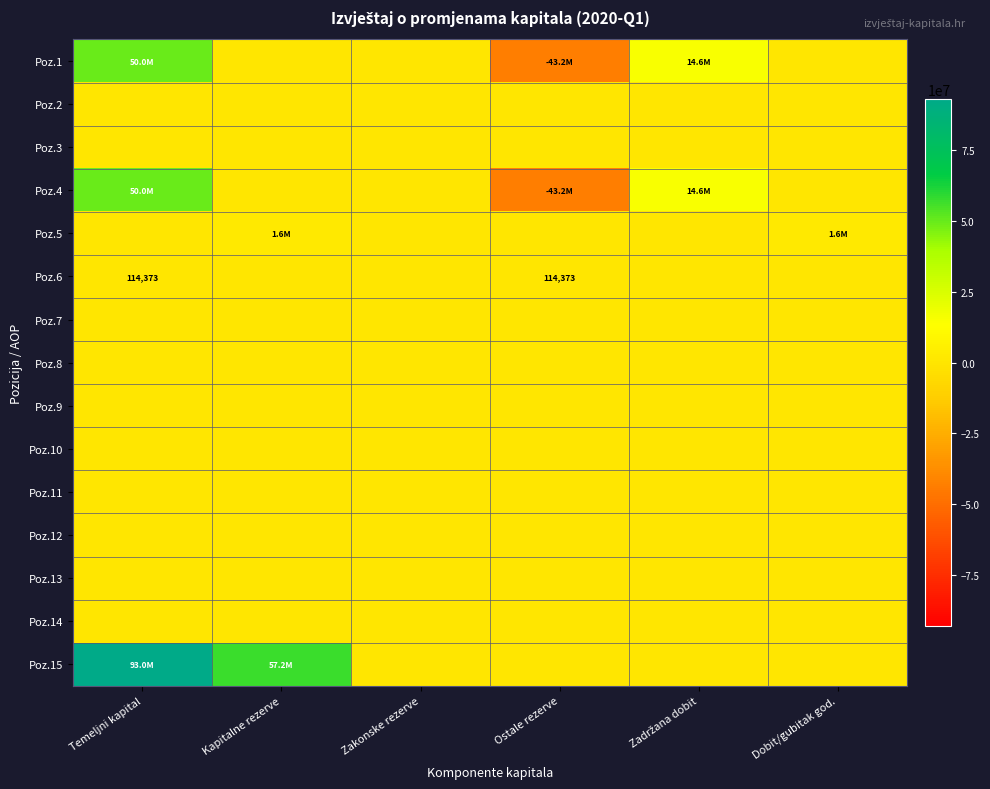

Which series changed the most between Zadržana dobit and Dobit/gubitak god.?

Poz.1